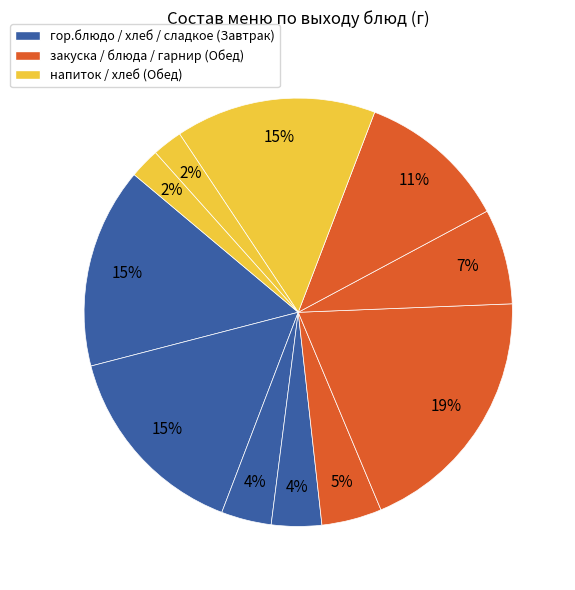

Count the number of slices in the pie.

11